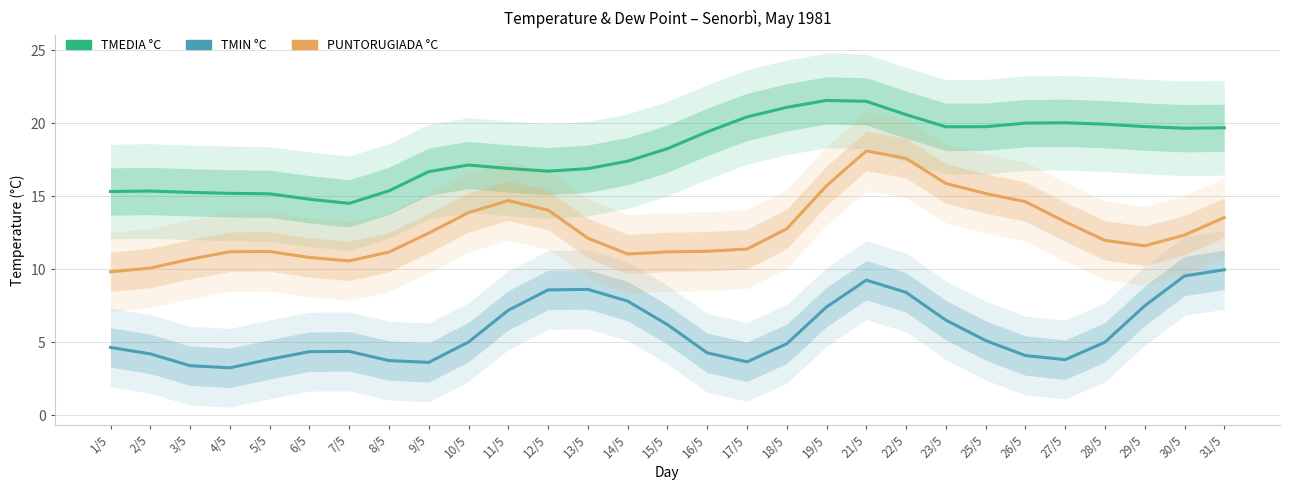

Which series has the largest total across all categories?

TMEDIA °C